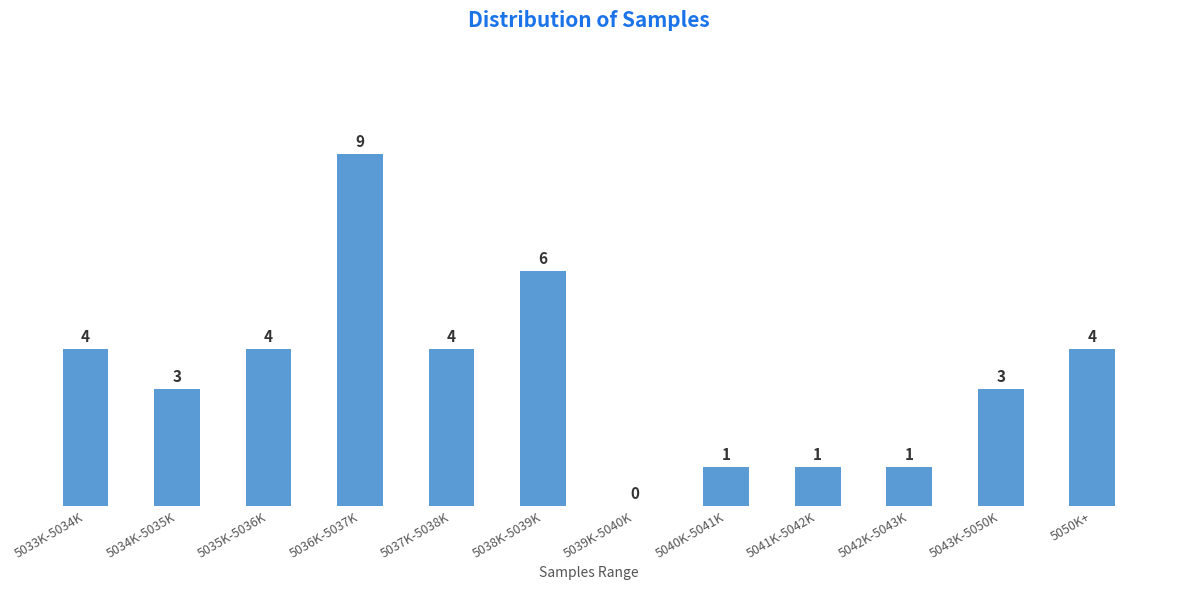

Reading left to right, what are all the values shown in this chart?

5033K-5034K=4	5034K-5035K=3	5035K-5036K=4	5036K-5037K=9	5037K-5038K=4	5038K-5039K=6	5039K-5040K=0	5040K-5041K=1	5041K-5042K=1	5042K-5043K=1	5043K-5050K=3	5050K+=4